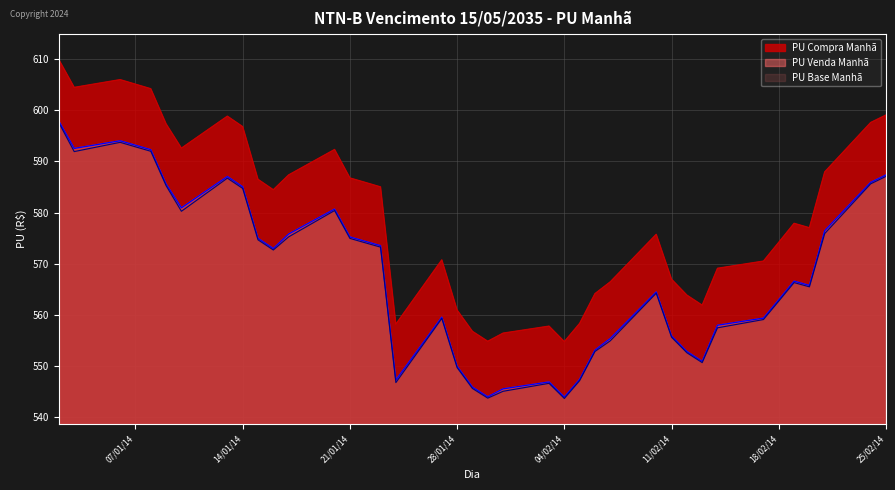

What is the sum of all PU Base Manhã values?

22147.7